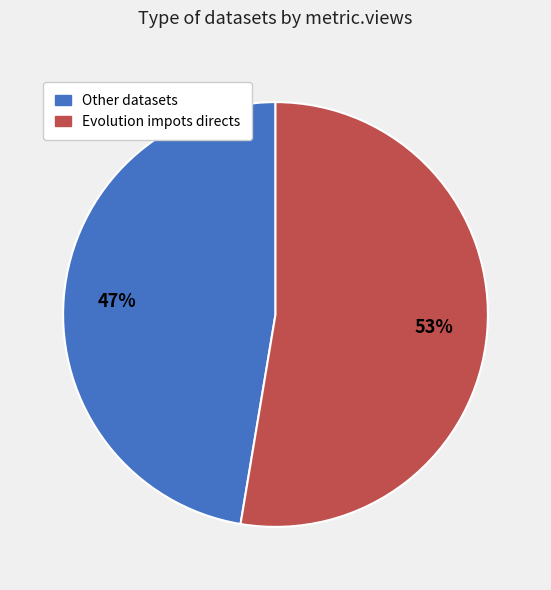

Is Evolution impots directs the majority of the pie?

Yes